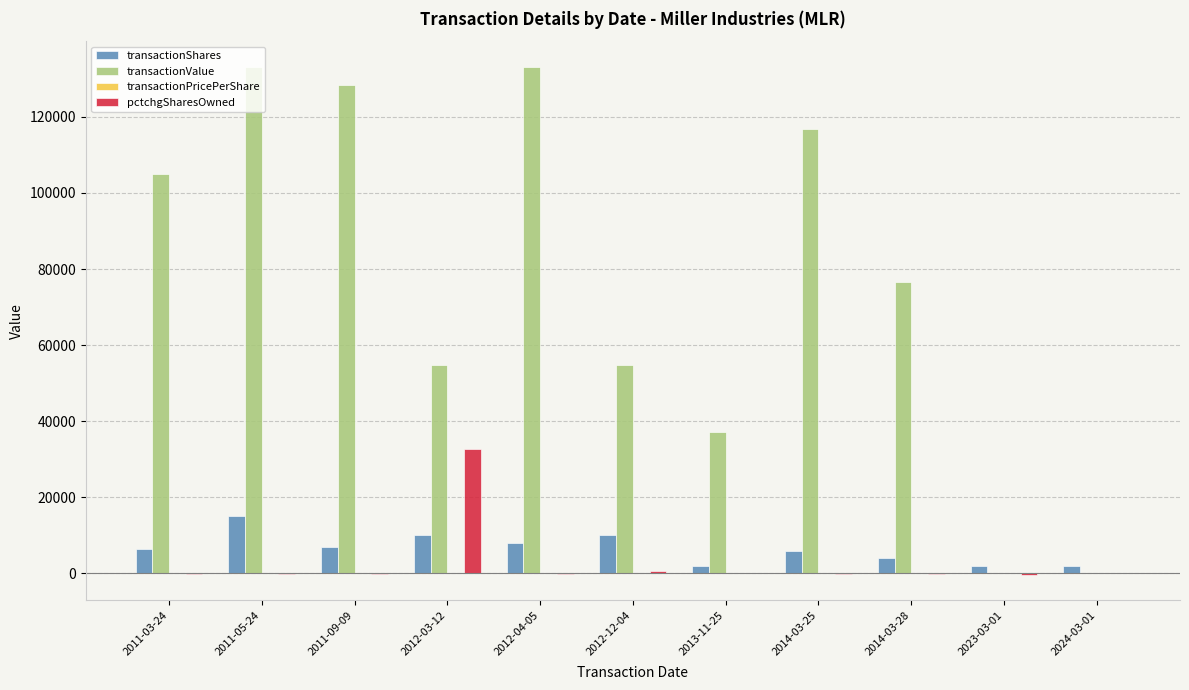

Is the value of transactionShares at 2012-12-04 greater than the value of transactionValue at 2012-04-05?

No